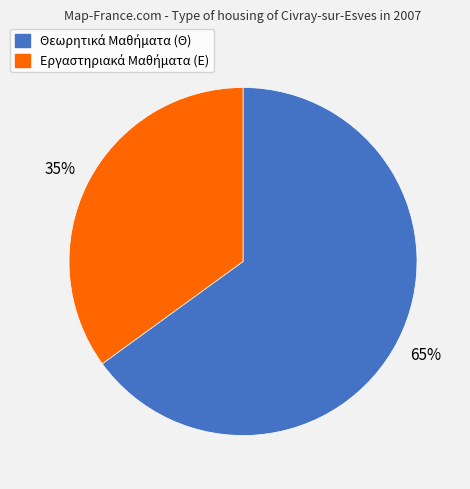

To the nearest percent, what is the average slice percentage?

50%